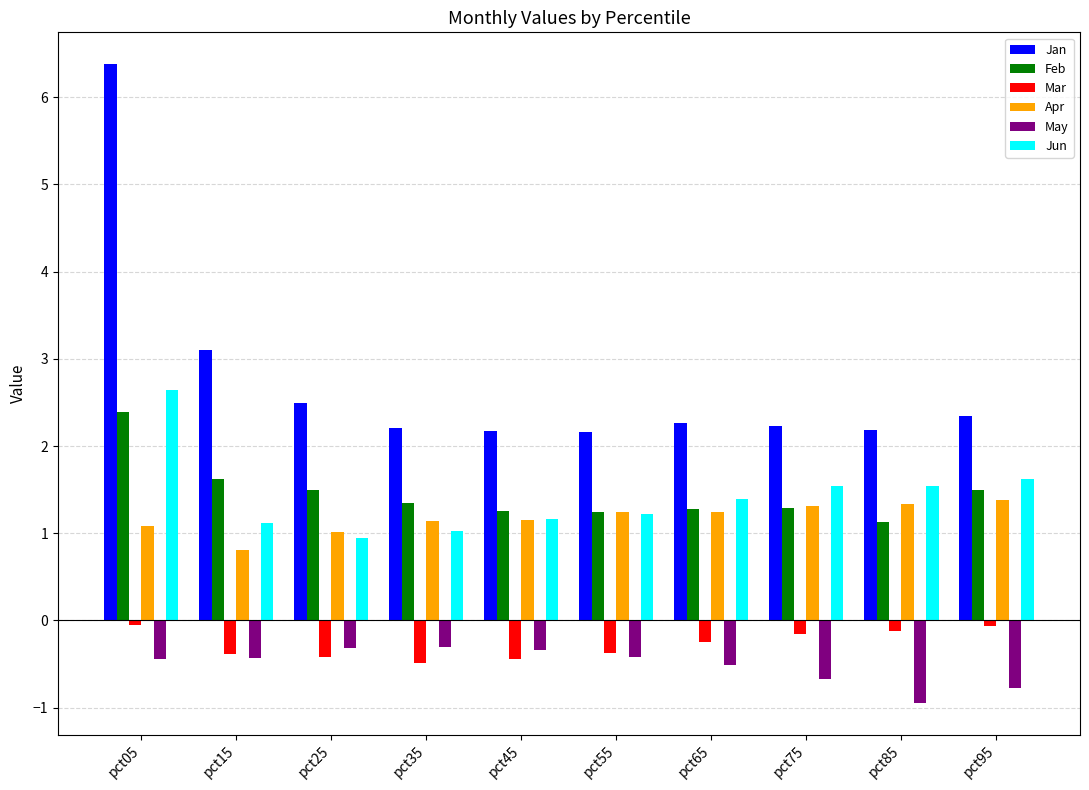

What is the spread (max minus min) of values at pct45?

2.6